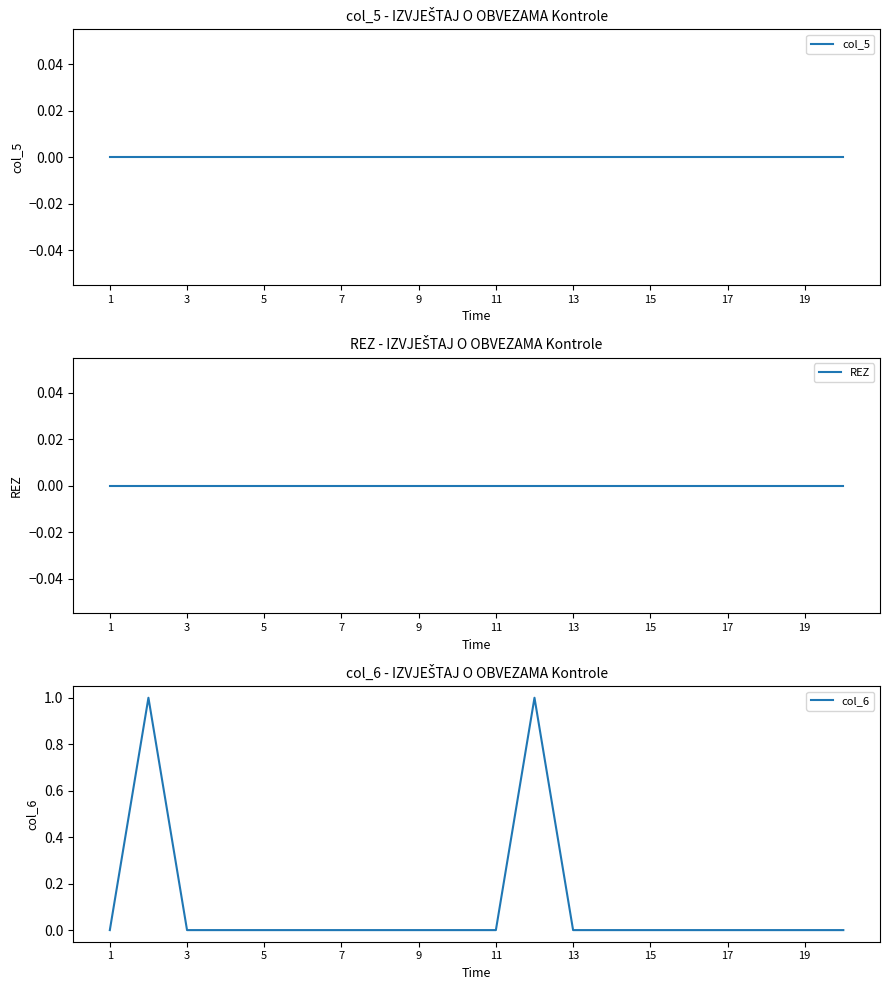

At which label does col_5 reach its minimum?

1